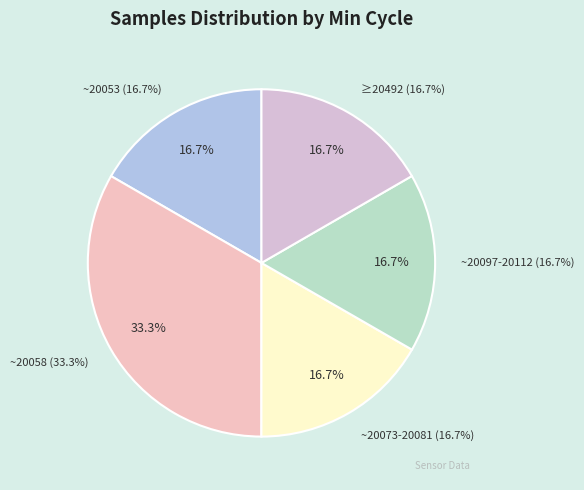

Is there any slice that represents more than half of the pie?

No